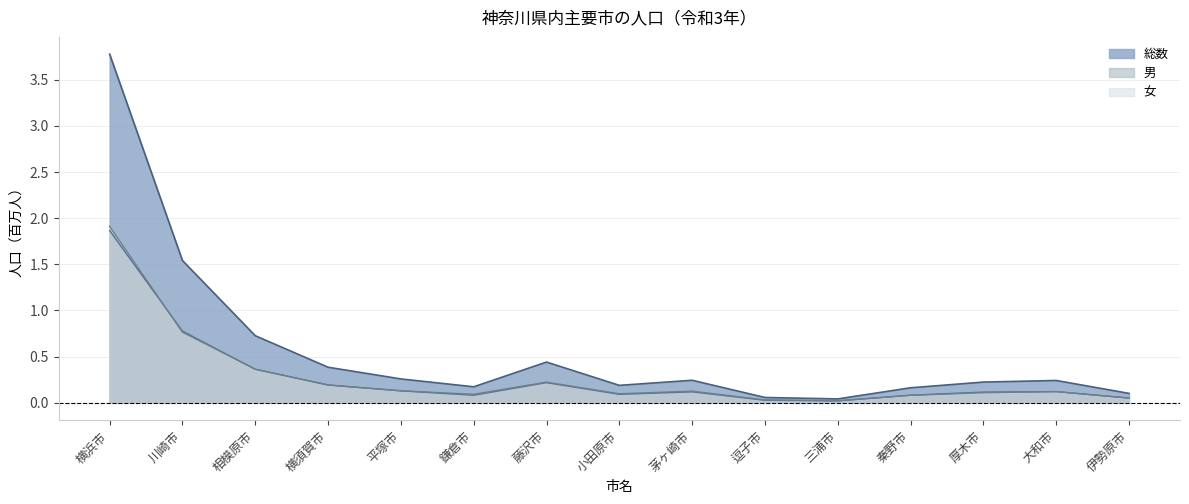

Does the chart display data point markers on the line(s)?

No